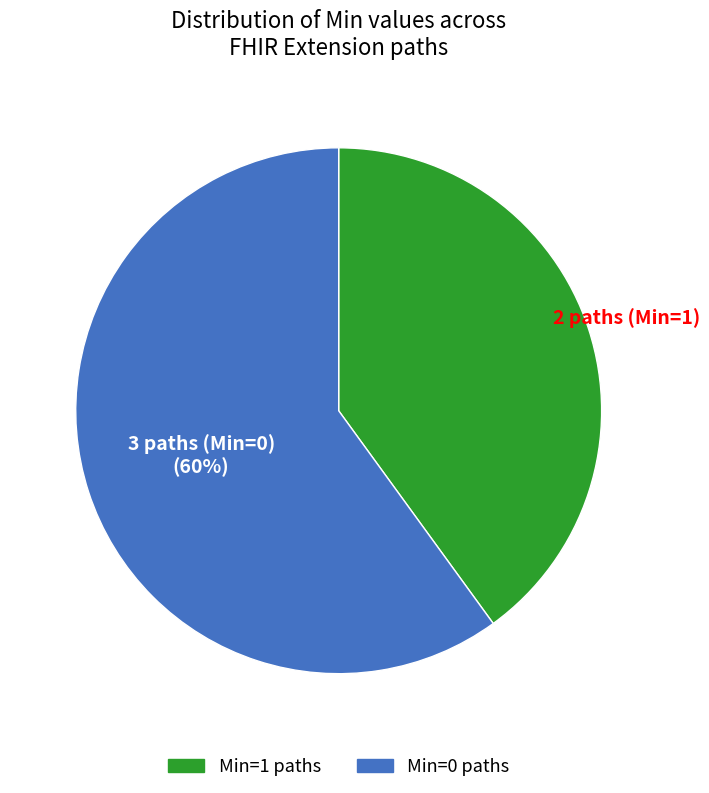

Is there any slice that represents more than half of the pie?

Yes